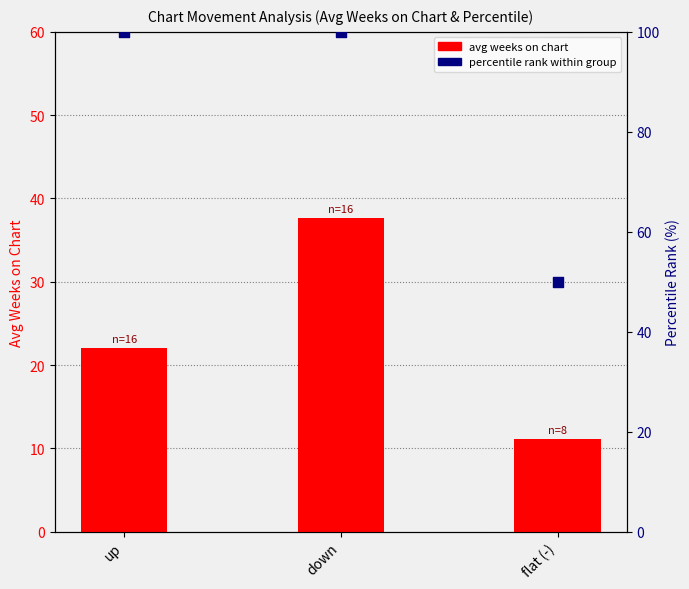

At which category is the sum across all series the highest?

down